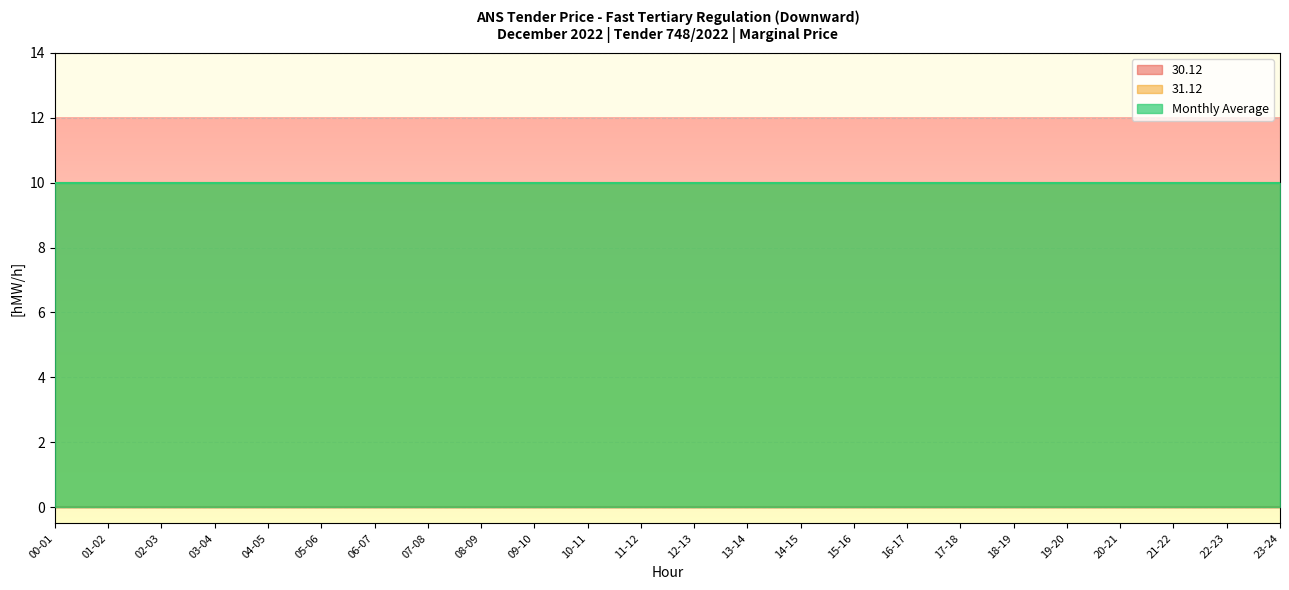

What is the value of the 31.12 point at the 16th from the left?

10